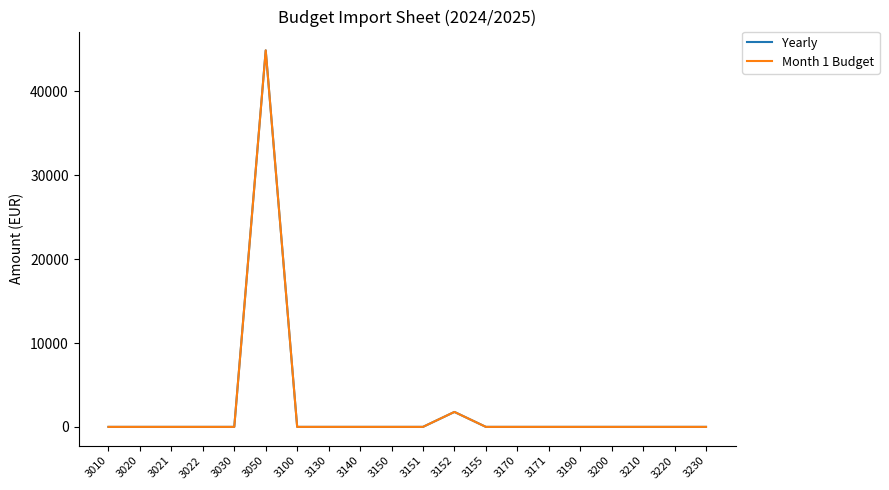

Is this an area chart (filled region under the line)?

No